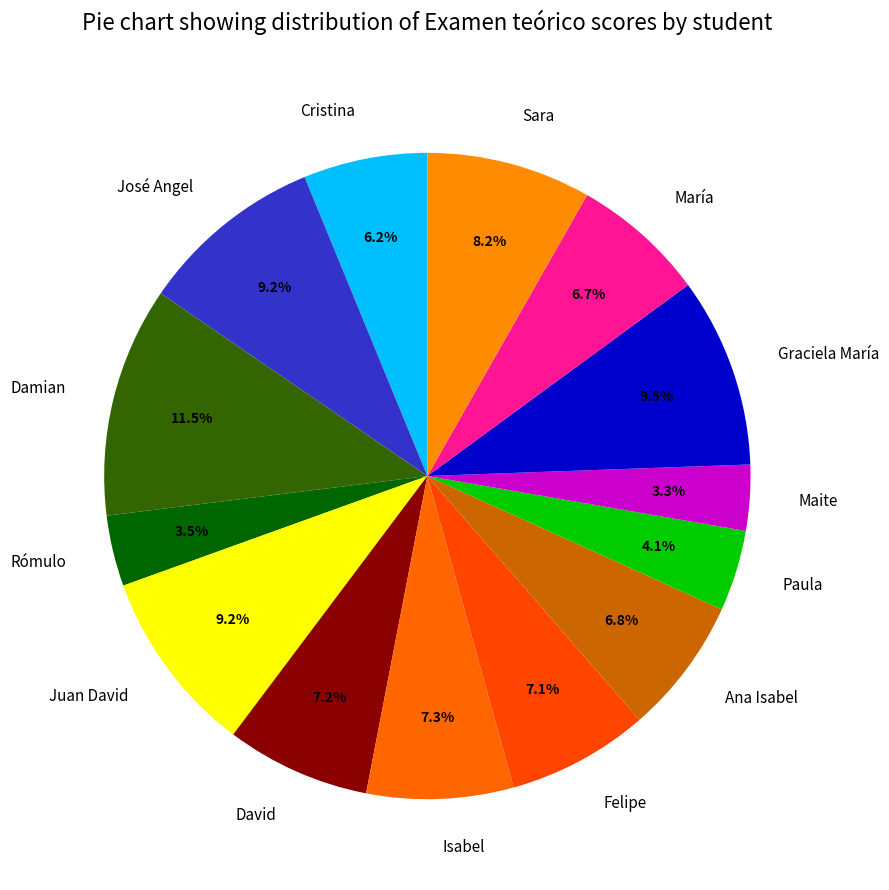

Approximately how many times larger is the value at Isabel compared to Paula?

1.8